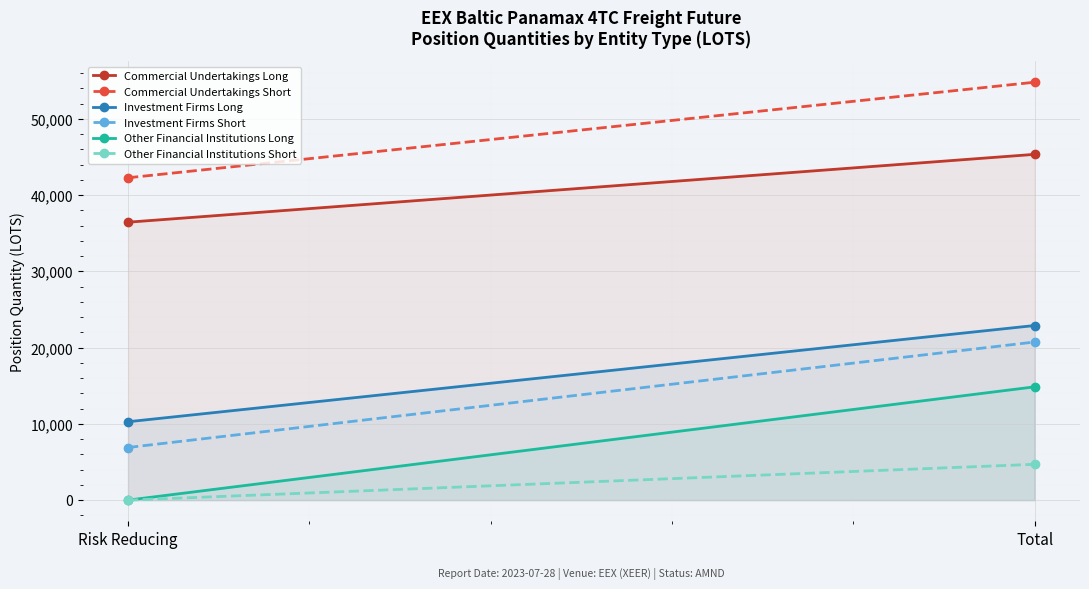

Is it true that Other Financial Institutions Long equals 14861.0 at Total?

True